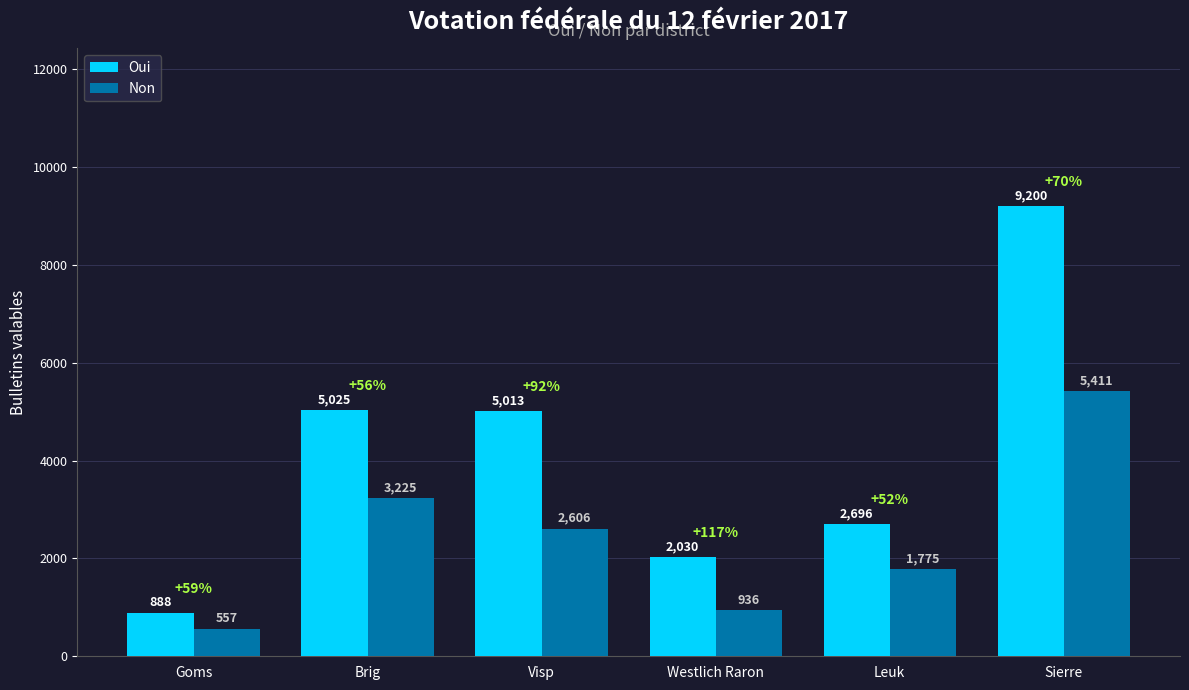

Reading left to right, transcribe all the data shown in this chart.

Oui: 888	5025	5013	2030	2696	9200
Non: 557	3225	2606	936	1775	5411